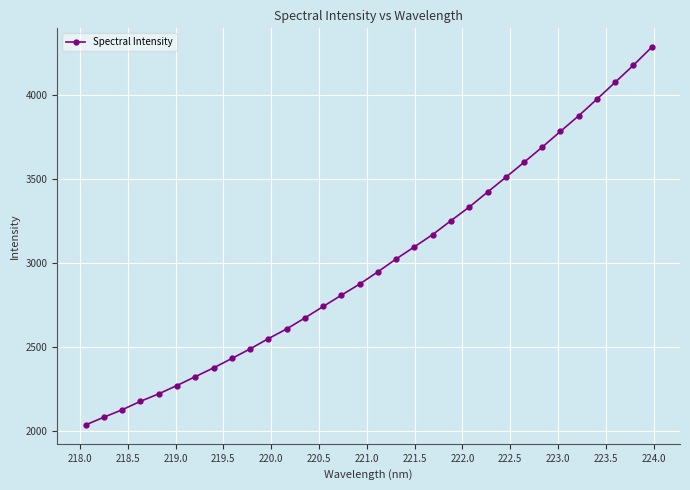

What is the greatest value displayed?

4283.1